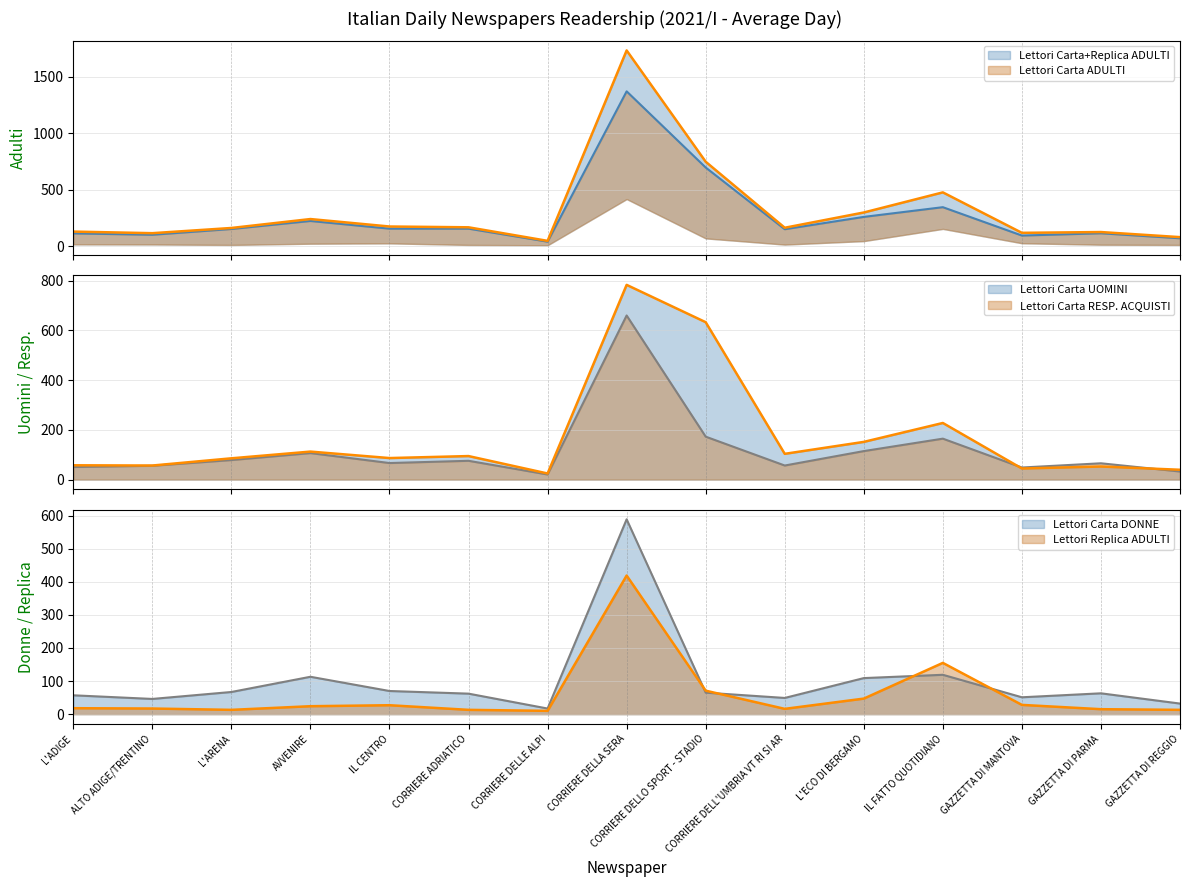

At which category is the sum across all series the highest?

CORRIERE DELLA SERA